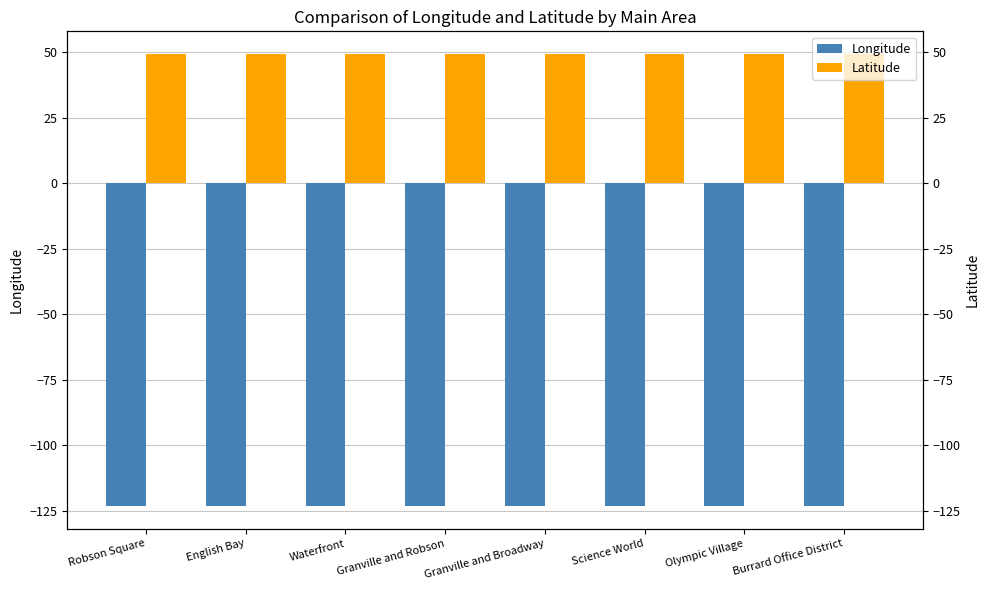

Reading left to right, list all the values displayed in this chart.

Longitude: -123.1	-123.1	-123.1	-123.1	-123.1	-123.1	-123.1	-123.1
Latitude: 49.3	49.3	49.3	49.3	49.3	49.3	49.3	49.3